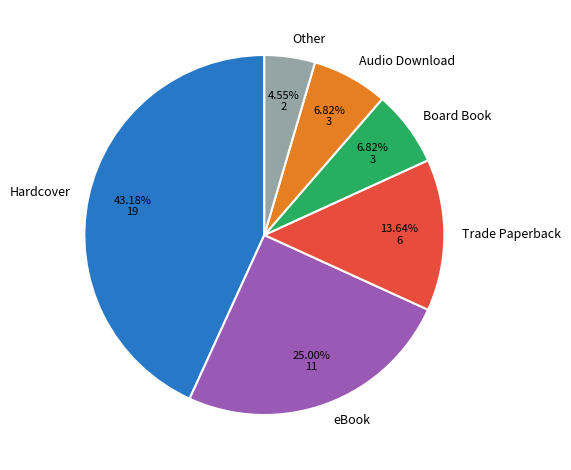

What percentage is NOT represented by Other?

95.5%